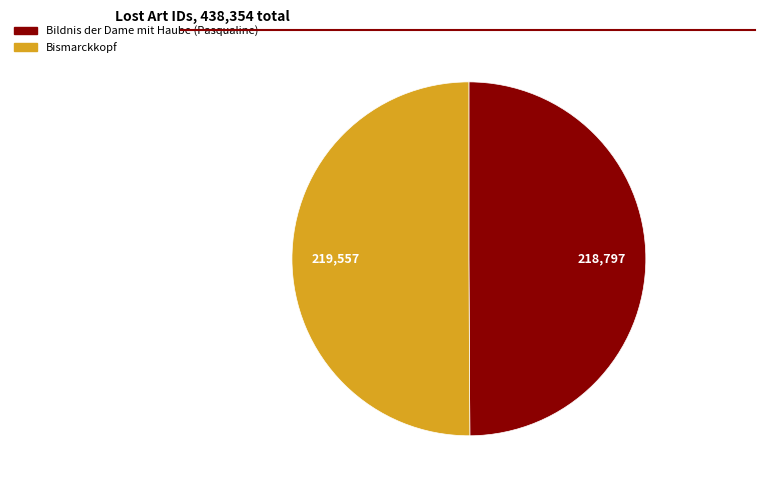

How many slices are in this pie chart?

2